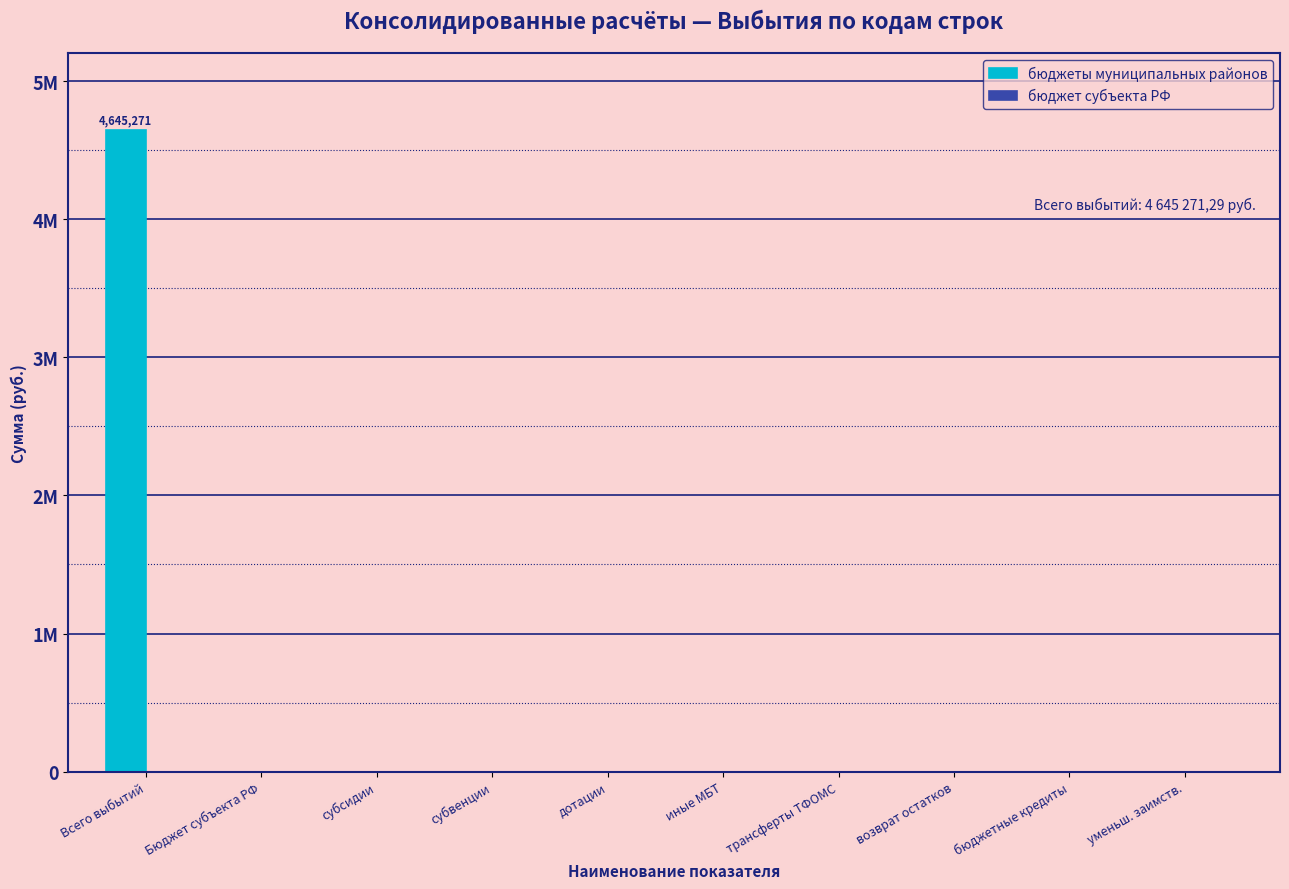

Are the bars horizontal?

No